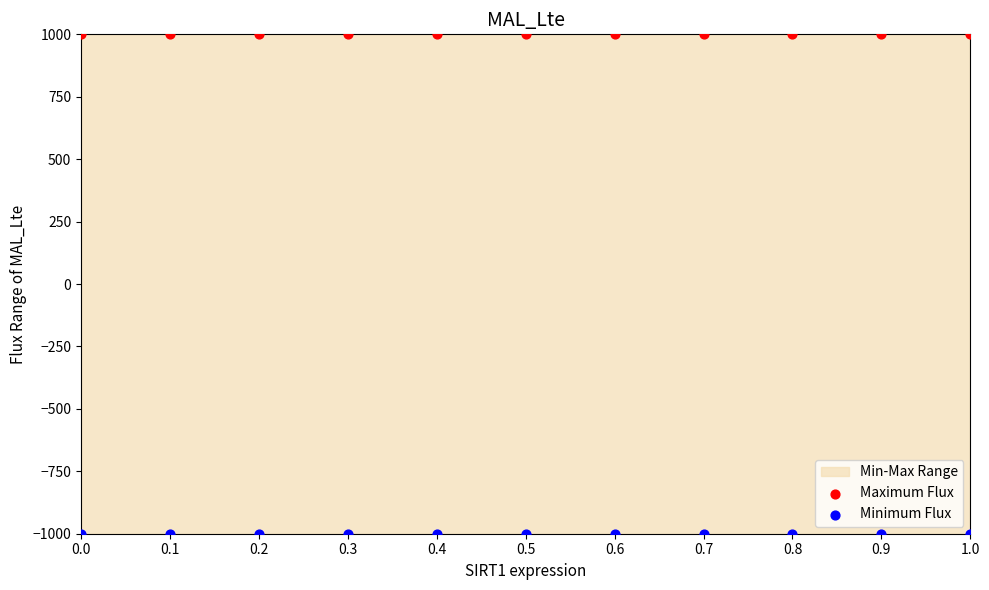

Which series reaches the maximum Y coordinate?

Maximum Flux